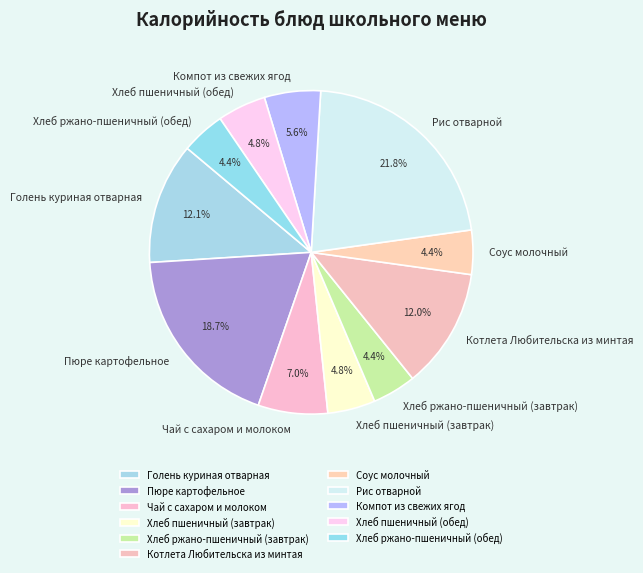

Does Хлеб ржано-пшеничный (обед) account for over 50% of the chart?

No